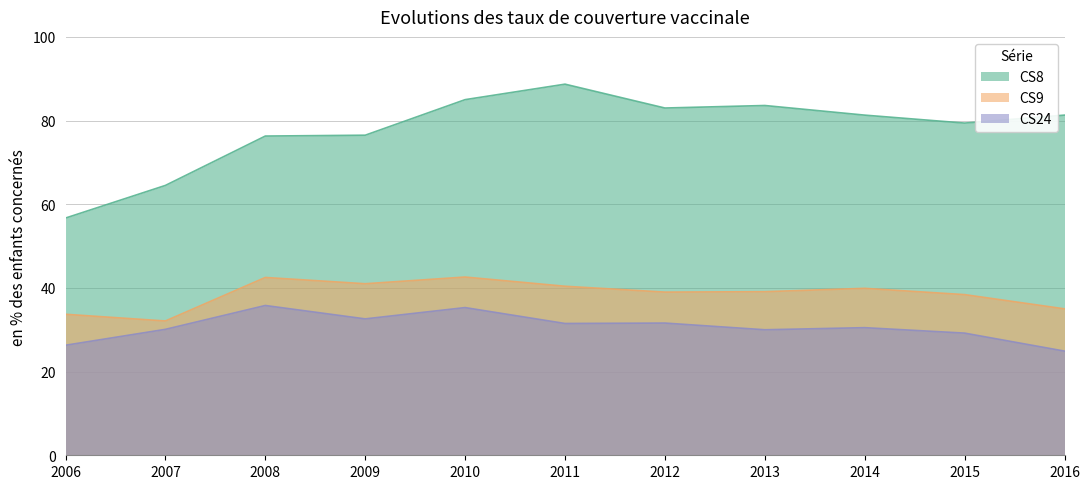

Which series has the largest total across all categories?

CS8